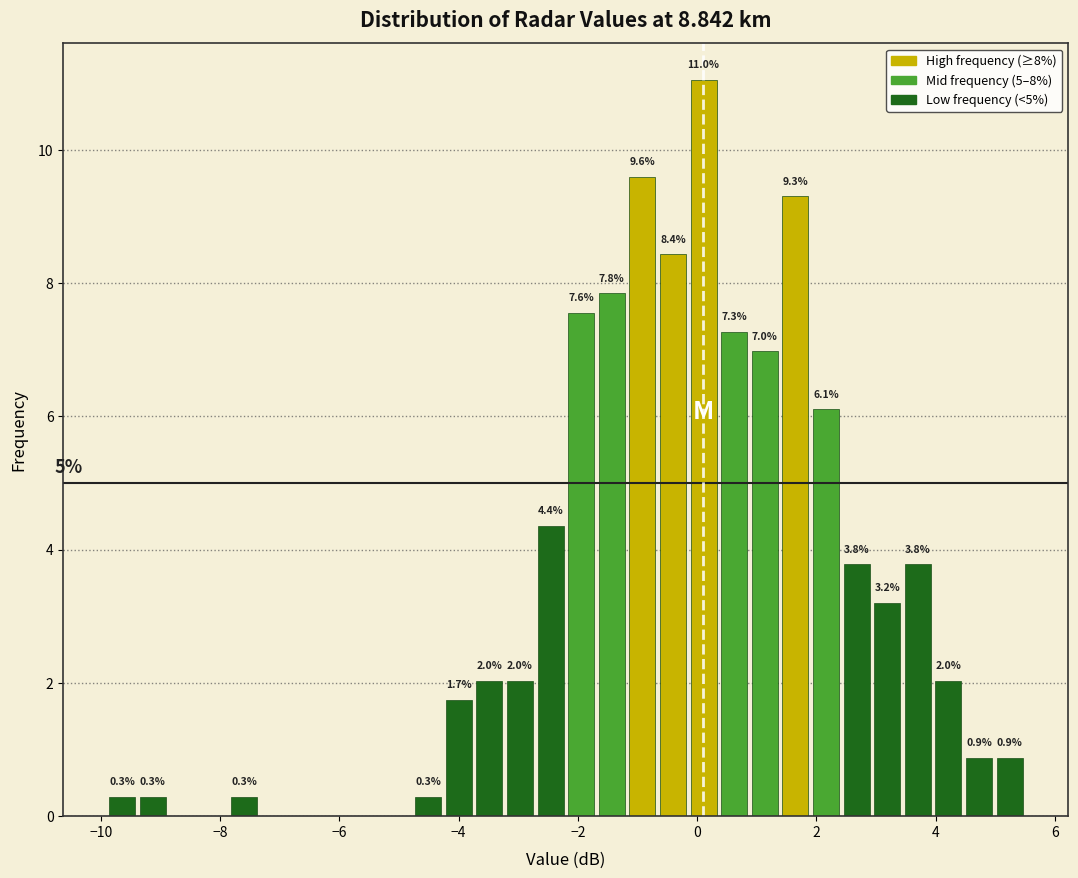

Around what value on the x-axis is the tallest bar? Give the approximate position of its centre, as read against the axis.

0.2